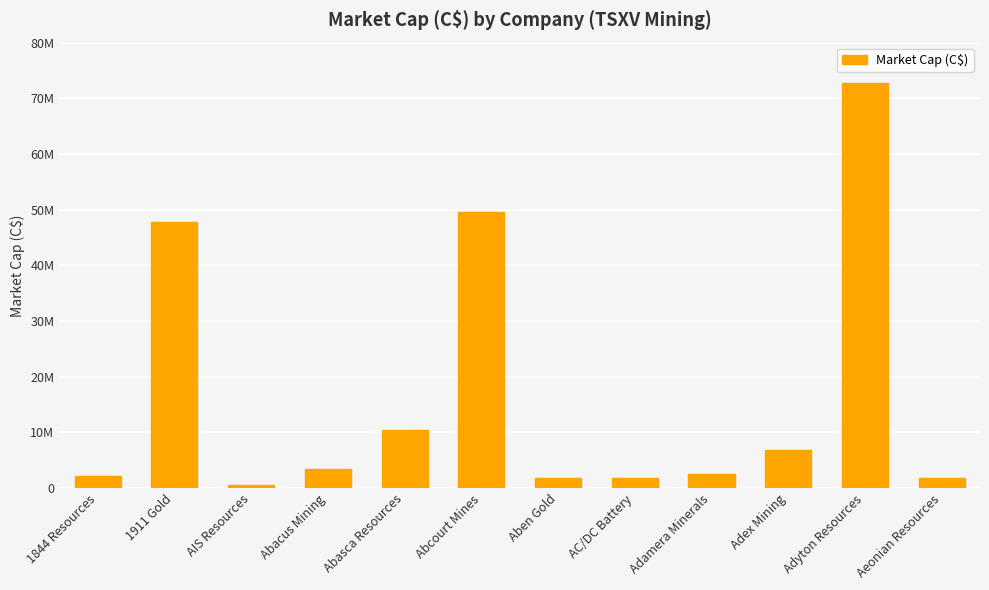

What is the difference between the maximum and minimum values?

72198270.5